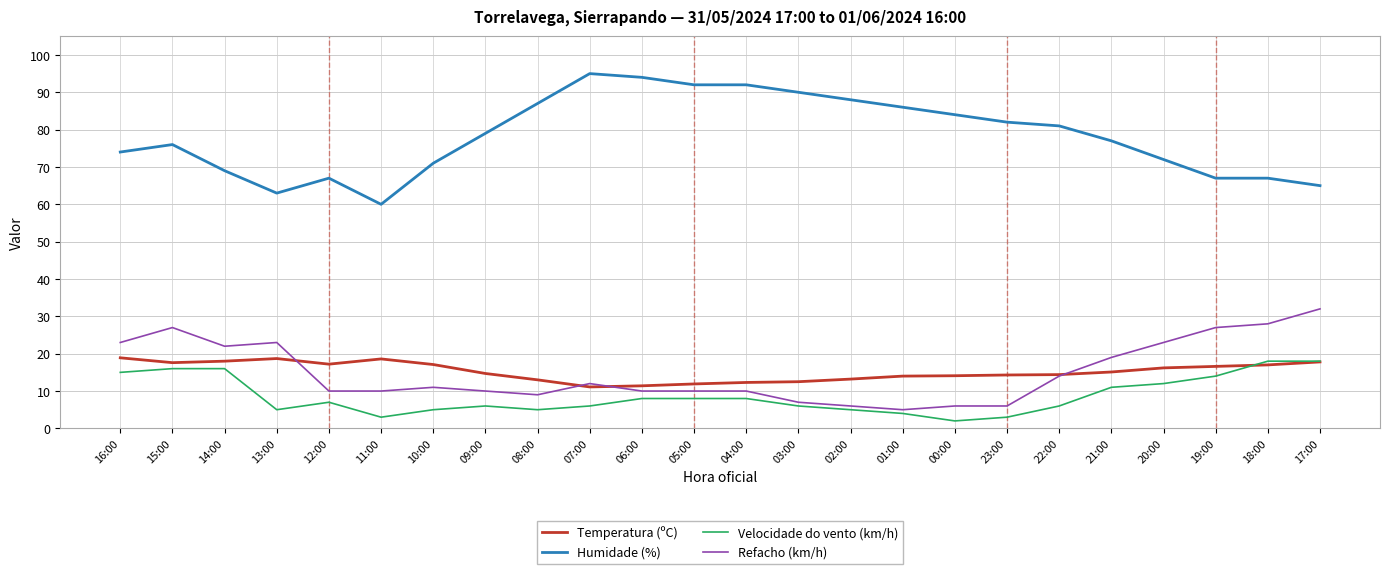

True or false: Velocidade do vento (km/h) and Humidade (%) cross at least once.

False